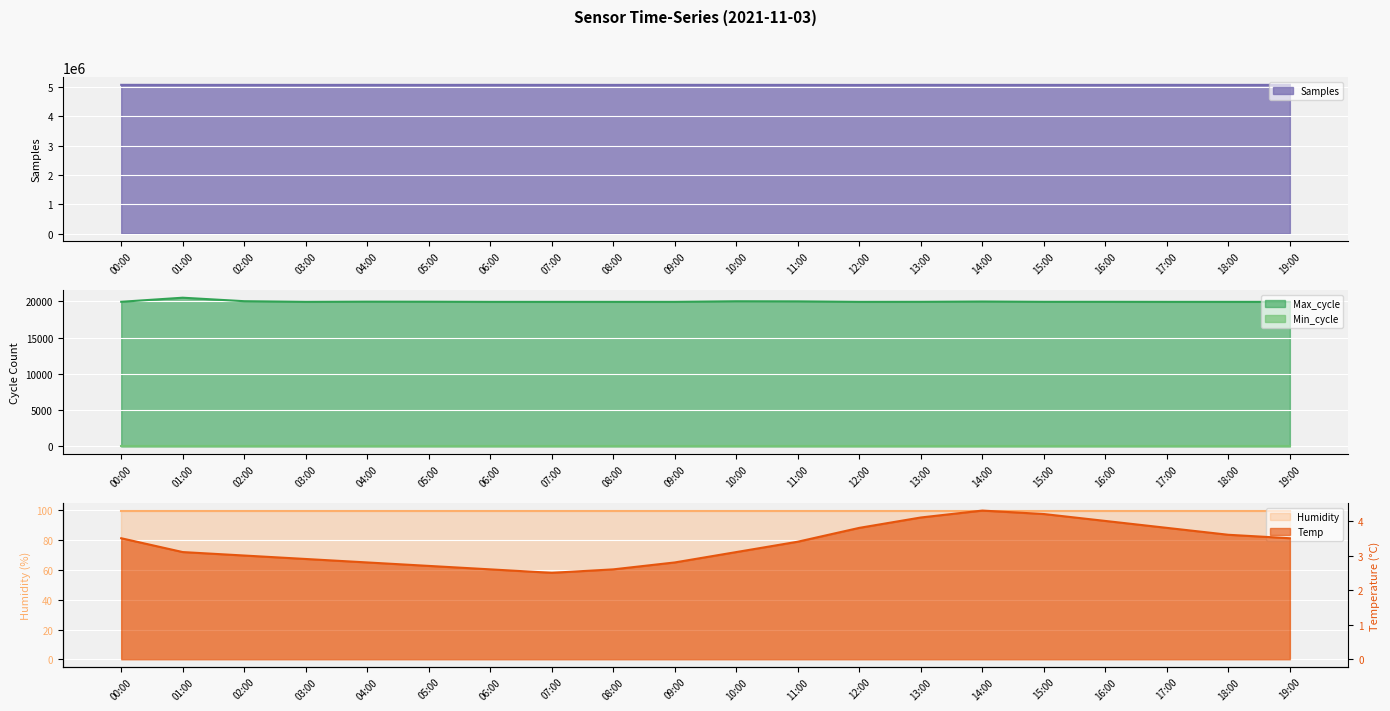

What is the spread (max minus min) of values at 16:00?

5072849.0